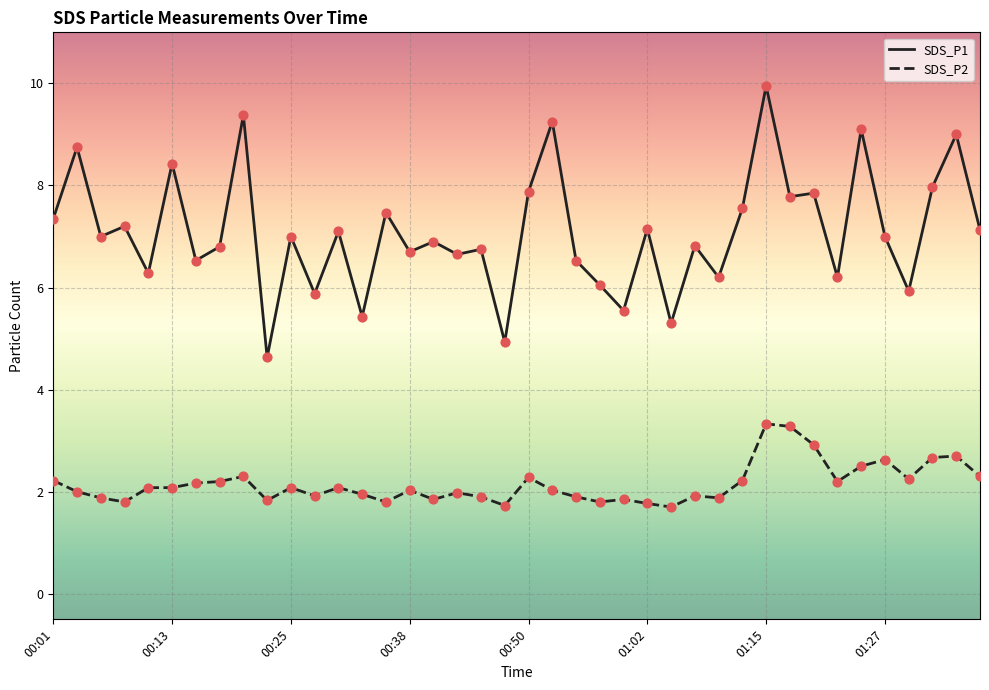

What are all the series names shown in the legend?

SDS_P1, SDS_P2